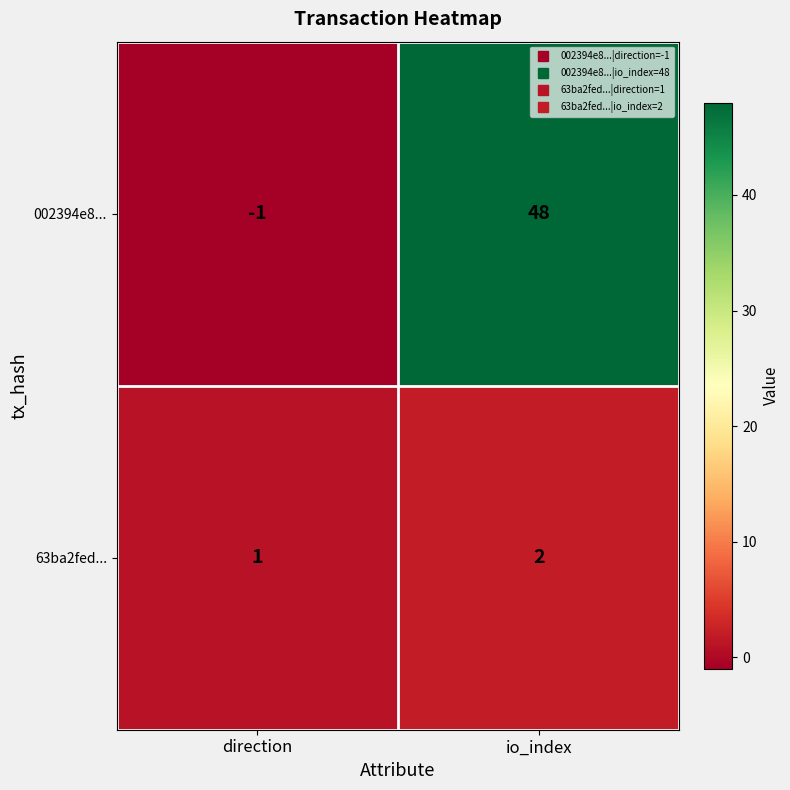

Read the 002394e8... value at io_index, to the nearest 5.

50